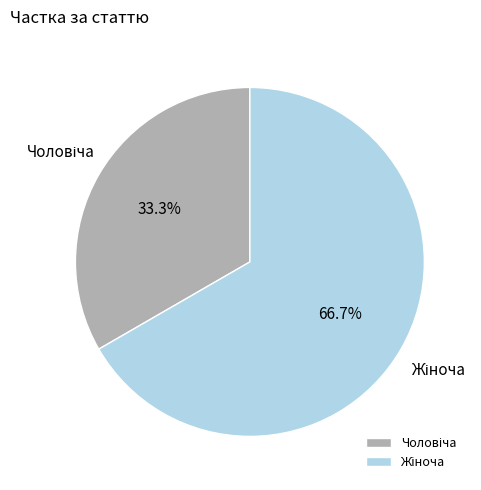

Is there a majority slice in this chart?

Yes